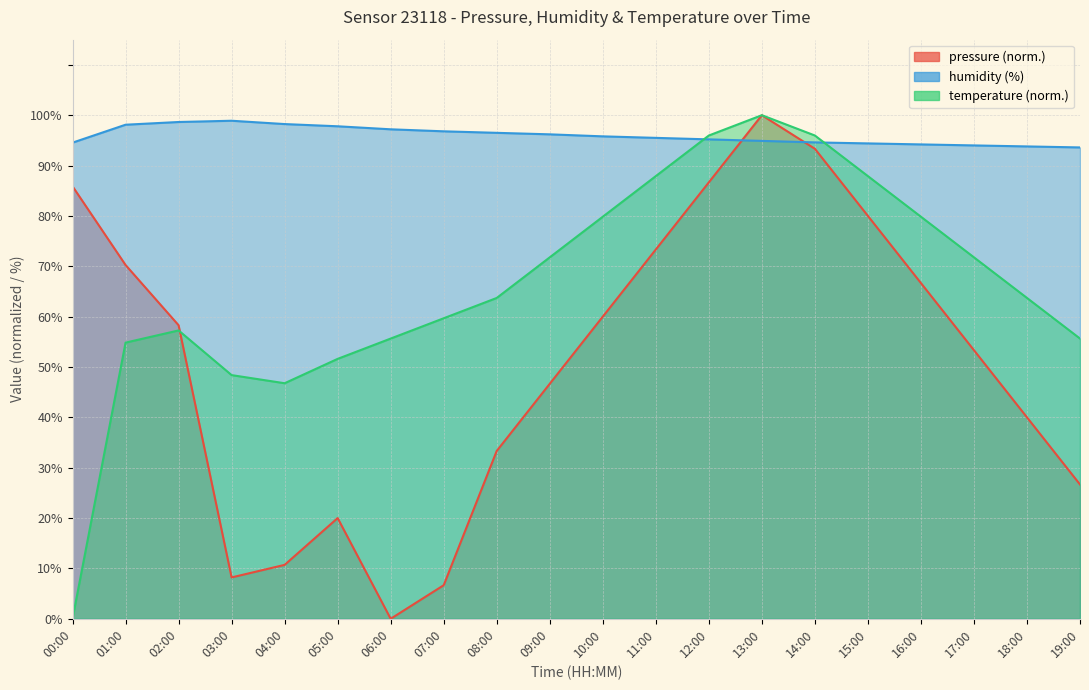

At which category does the chart reach its minimum across all series?

06:00